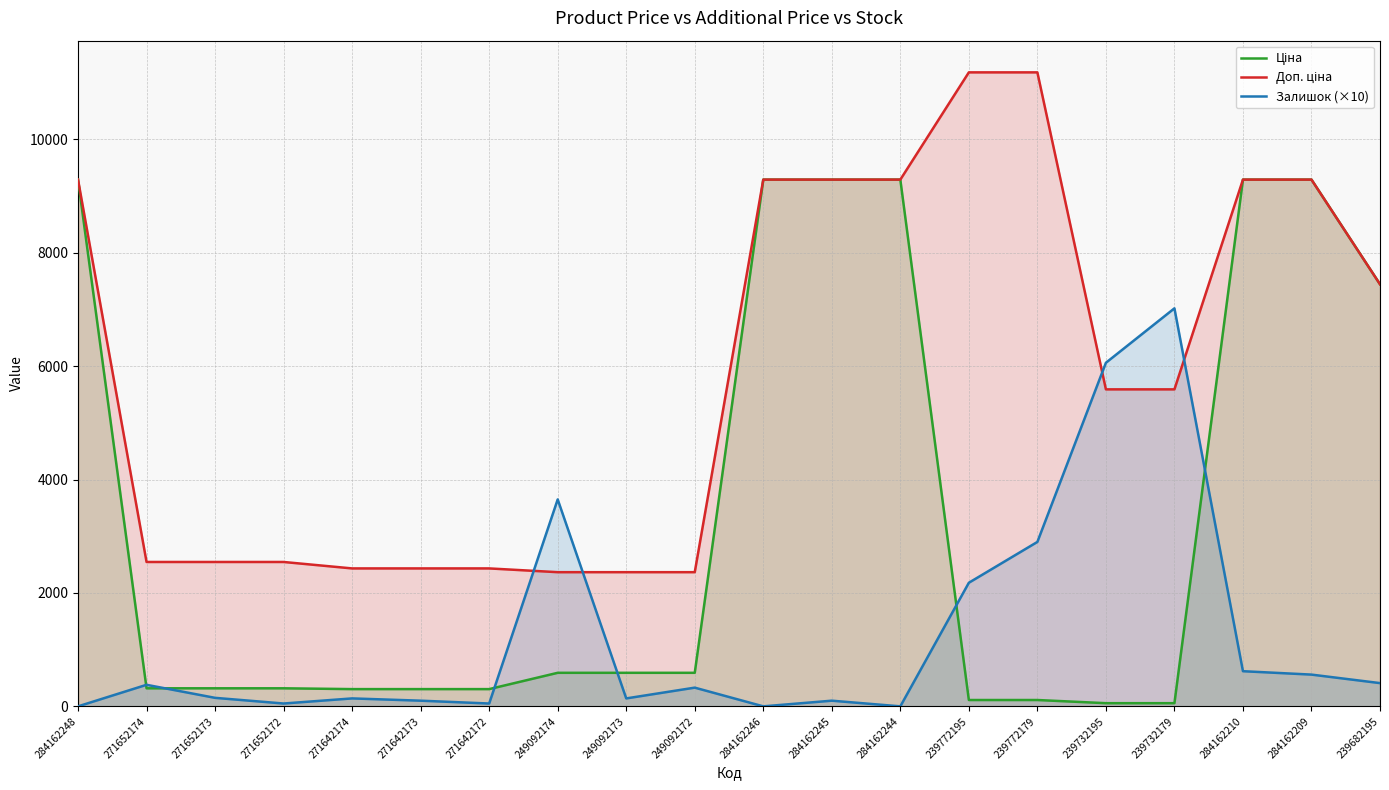

Is it true that Доп. ціна equals 2366.5 at 249092172?

True